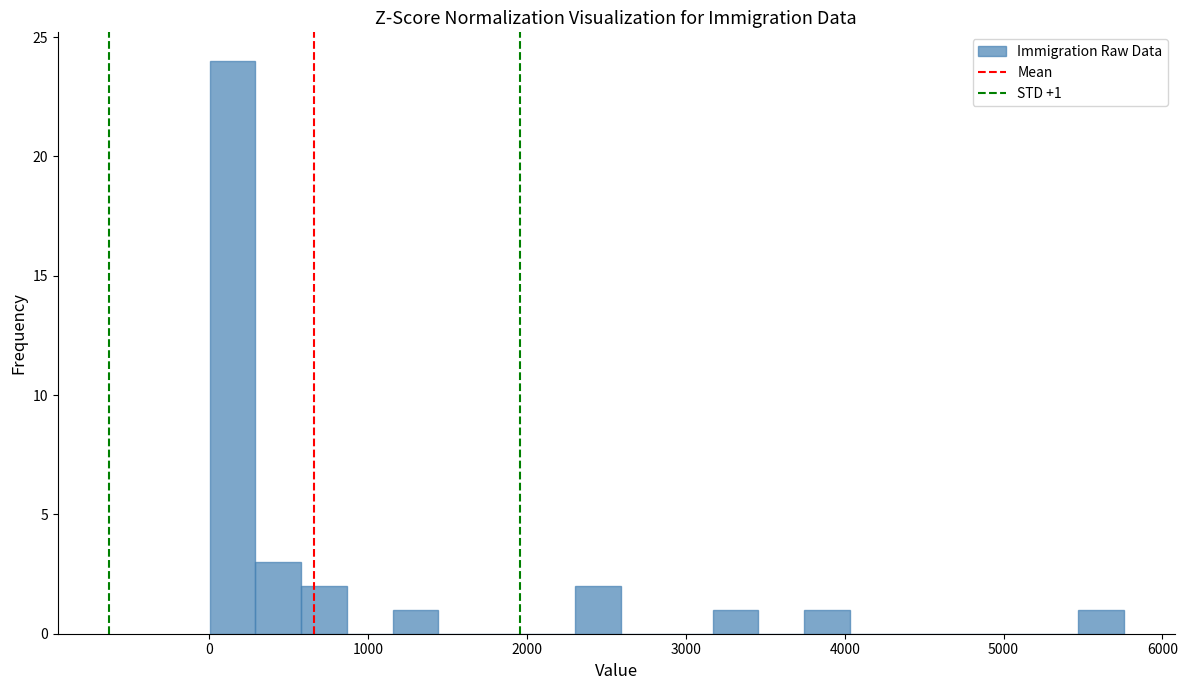

Around what value on the x-axis is the tallest bar? Give the approximate position of its centre, as read against the axis.

100